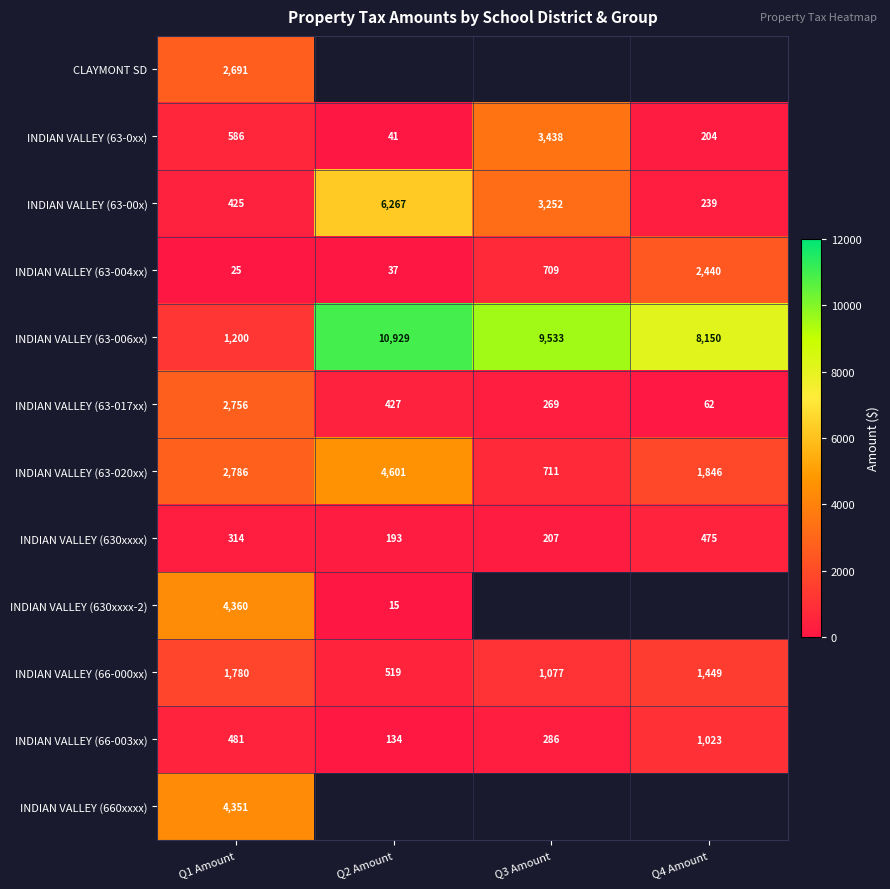

What is the approximate value of INDIAN VALLEY (66-003xx) at Q1 Amount?

480.6